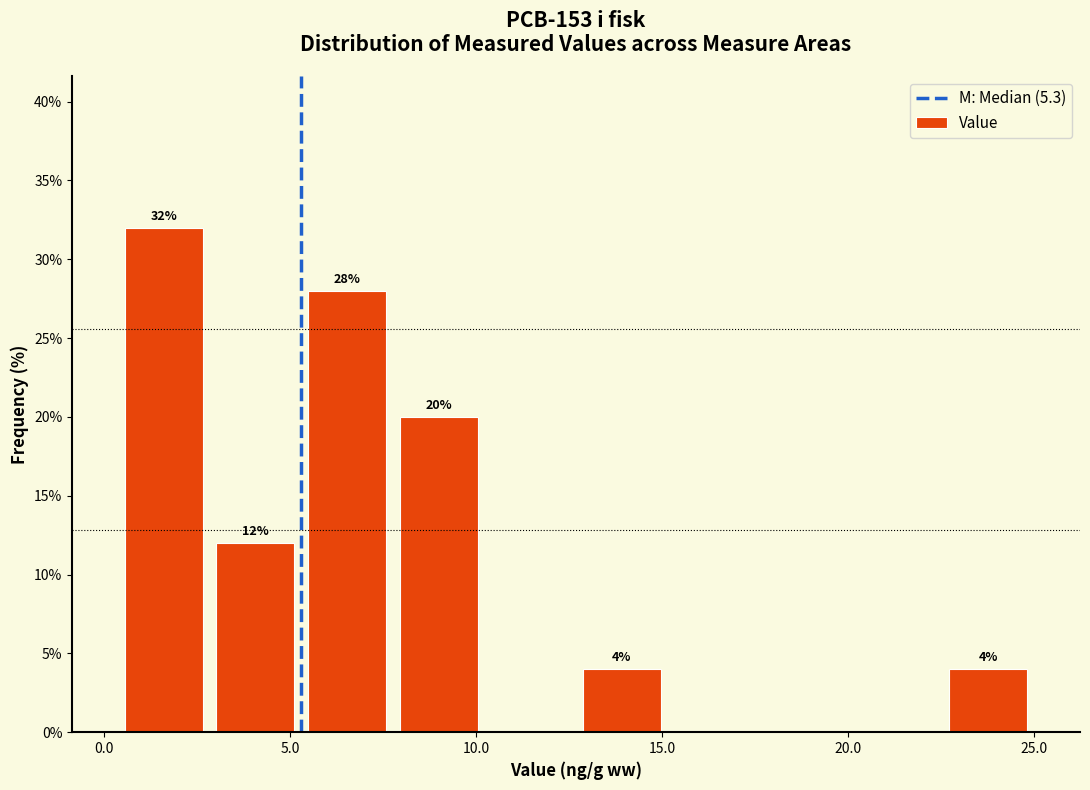

Over which range of the x-axis is the bar tallest?

0.5 to 3.0